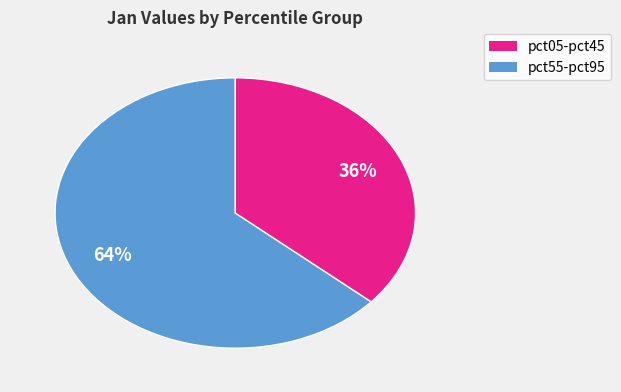

To the nearest percent, what is the average slice percentage?

50%